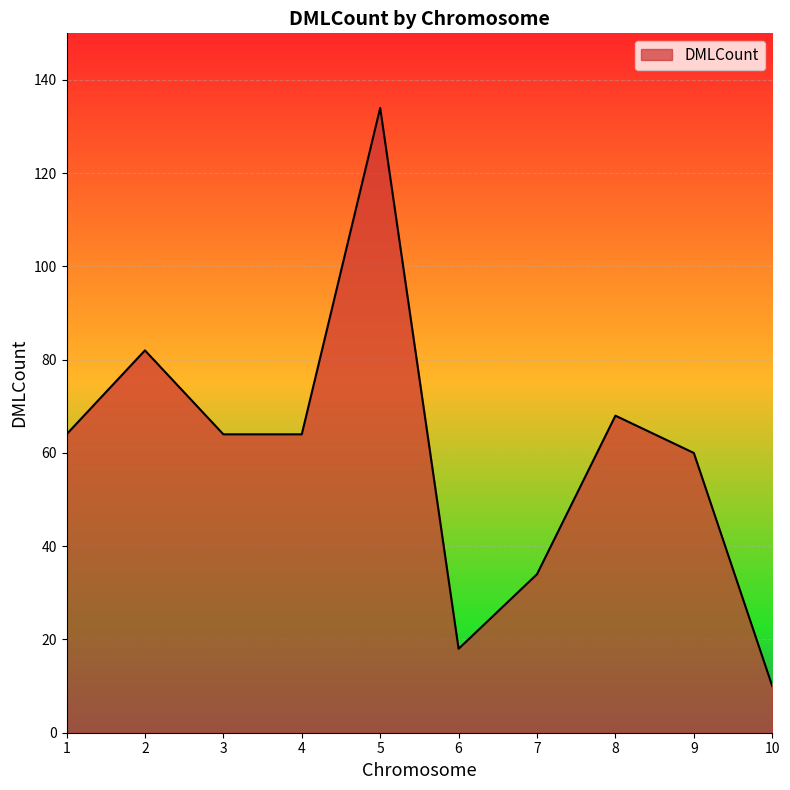

What is the difference between the maximum and minimum values?

124